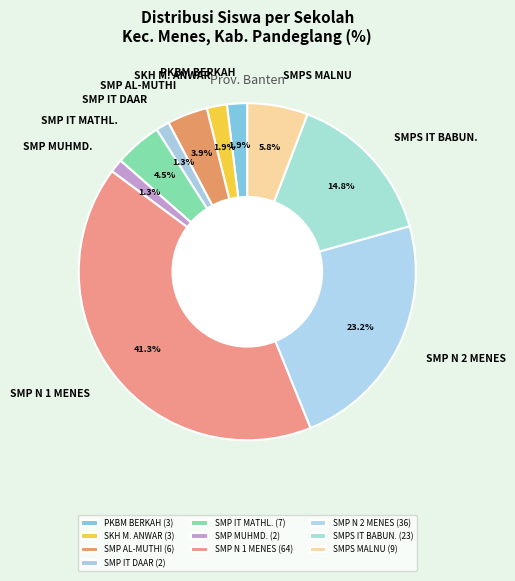

Is the sum of SMPS MALNU and SMP AL-MUTHI greater than half?

No